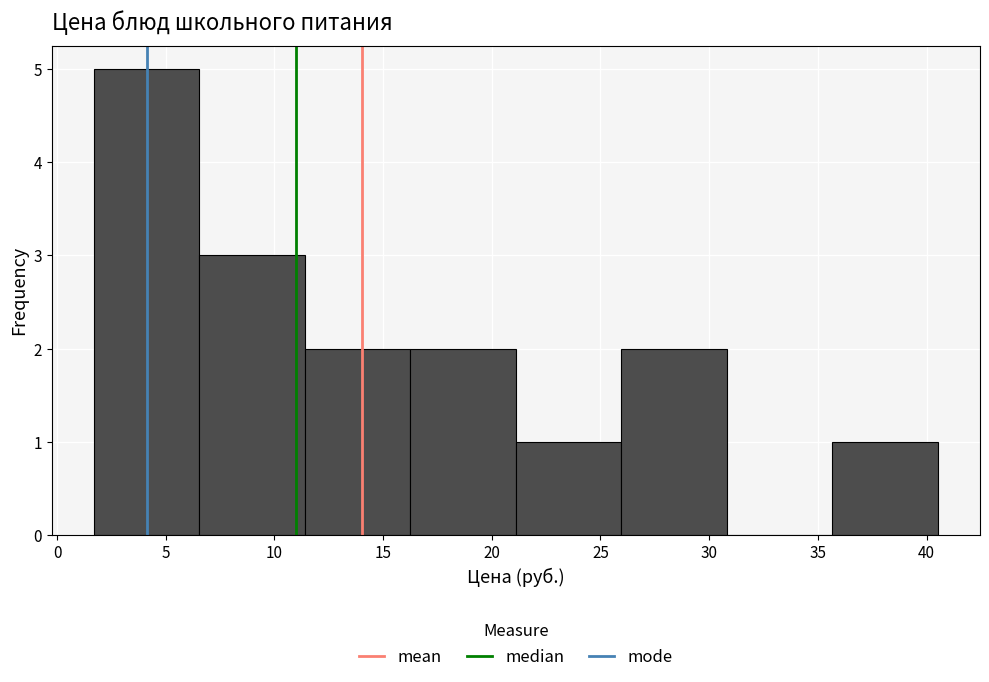

Over which range of the x-axis is the bar tallest?

1.5 to 6.5